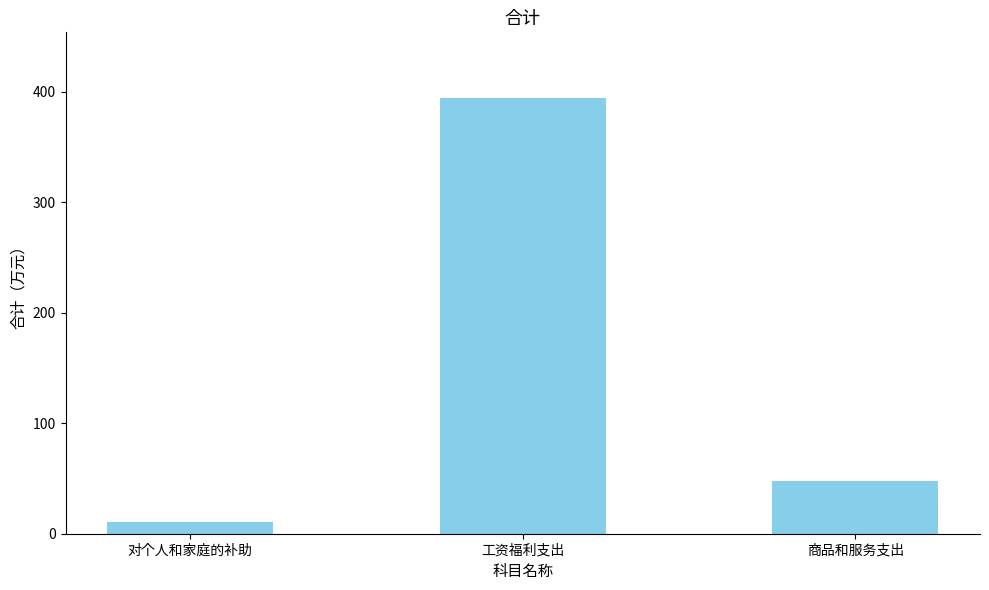

Which has a higher value, 对个人和家庭的补助 or 商品和服务支出?

商品和服务支出